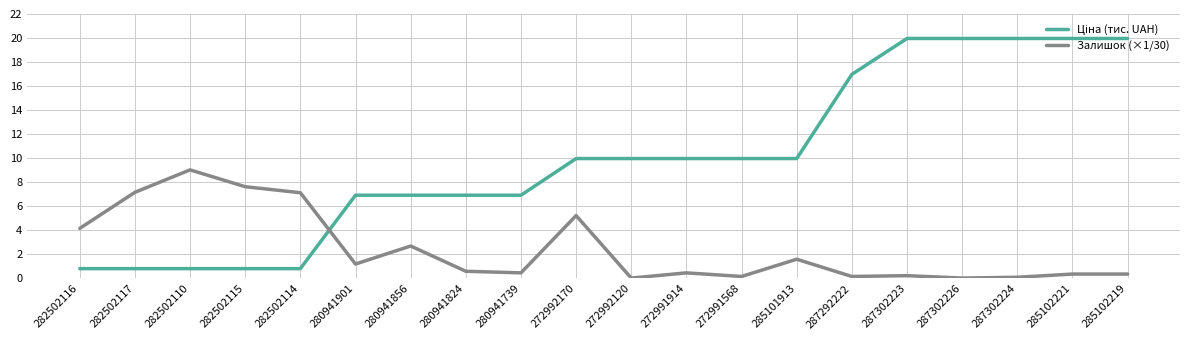

What is the highest value of the Залишок (×1/30) series?

9.0